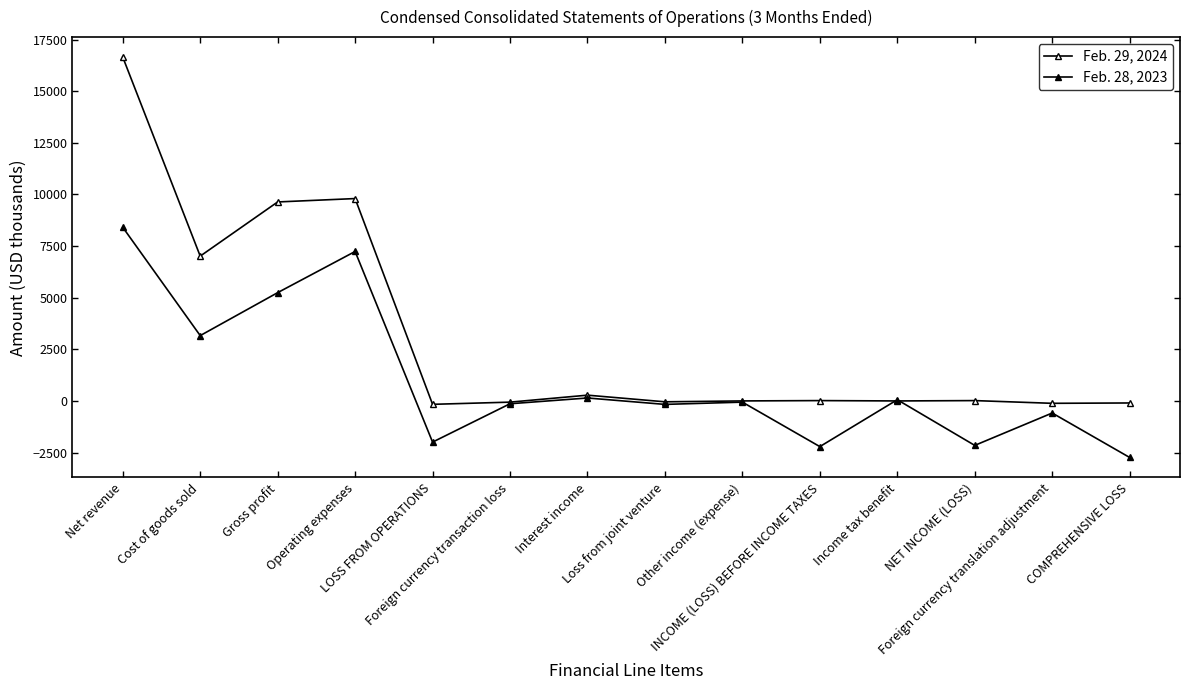

How many series are shown in this chart?

2